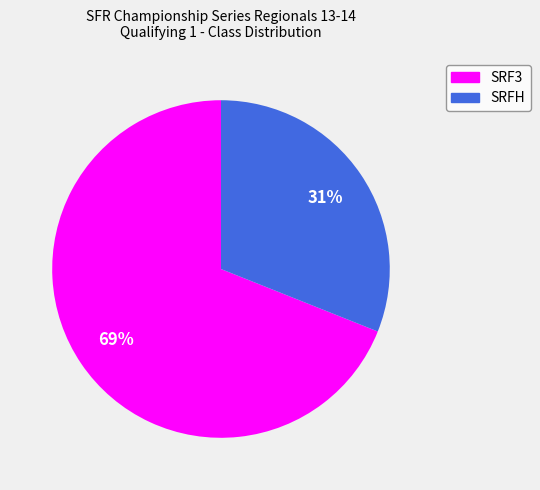

To the nearest percent, what is the difference between the largest and smallest slice percentages?

38%